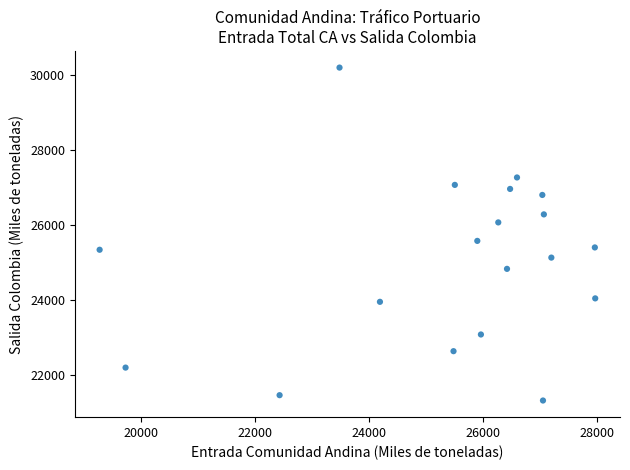

What is the range of Y values (max minus min)?

8889.7